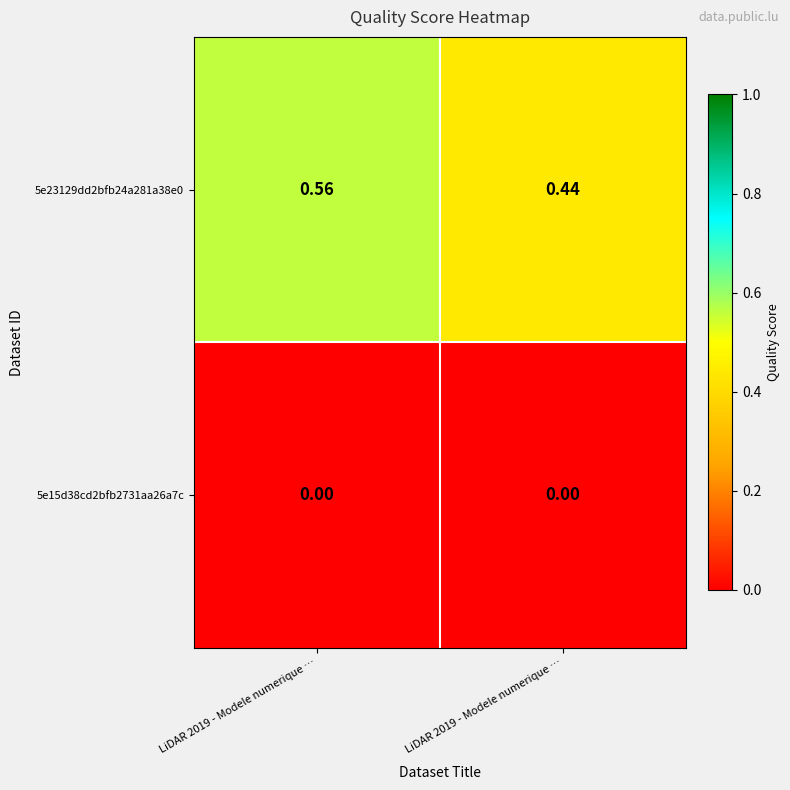

Which series changed the most between LiDAR 2019 - Modele numerique … and LiDAR 2019 - Modele numerique …?

5e23129dd2bfb24a281a38e0